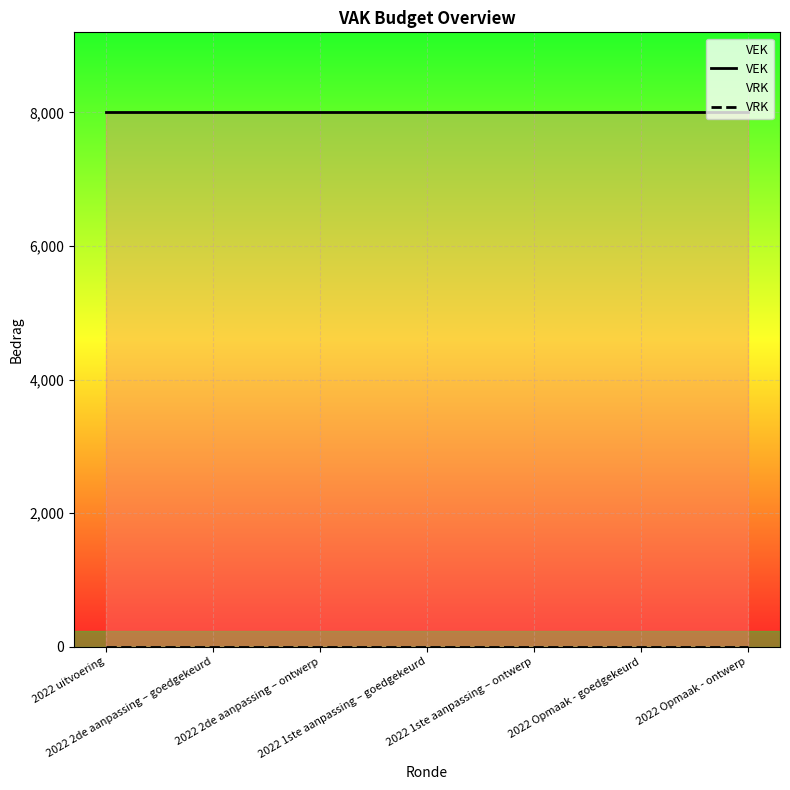

Count the number of data series in this chart.

2